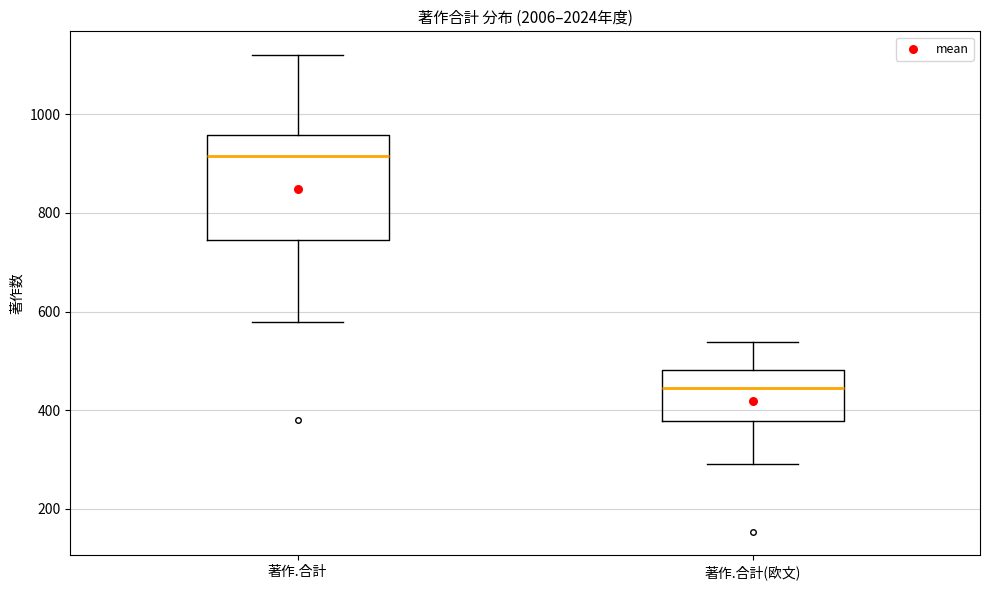

Reading left to right, transcribe this box plot: for each box, give where its median line is, the range the box spans, and where its two whiskers end, as read against the y-axis. The values are not printed on the chart, so give them approximately, as read against the axis.

著作.合計: median 920, box 740 to 960, whiskers 580 to 1120
著作.合計(欧文): median 440, box 380 to 480, whiskers 300 to 540